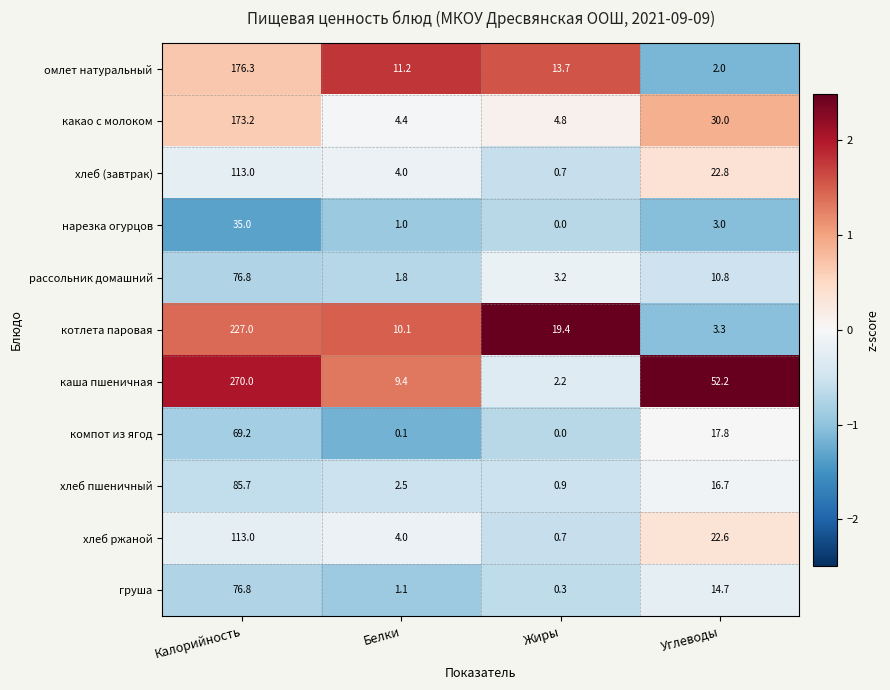

What is the average value of the омлет натуральный series?

50.8